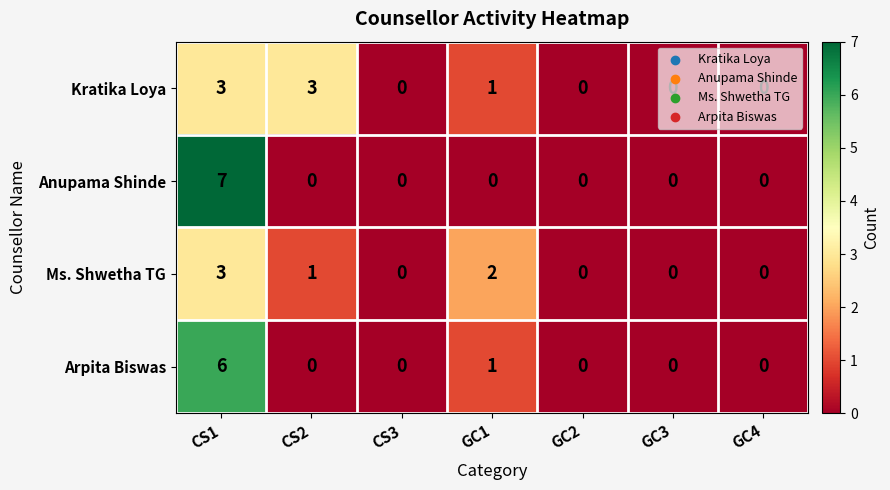

What is the maximum value for Arpita Biswas?

6